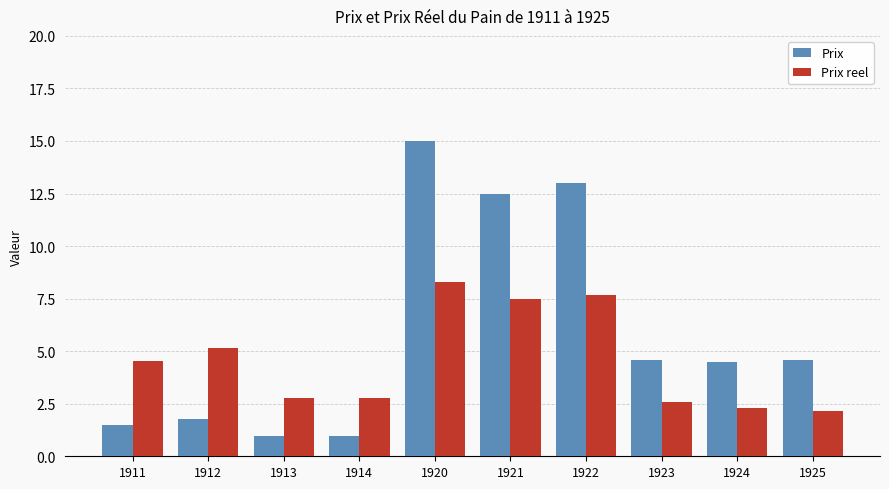

What is the spread (max minus min) of values at 1914?

1.8